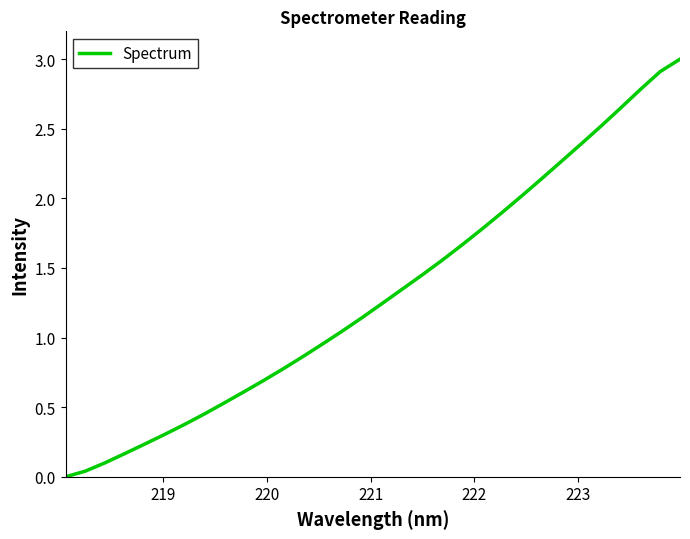

What is the difference between the maximum and minimum values?

3.0